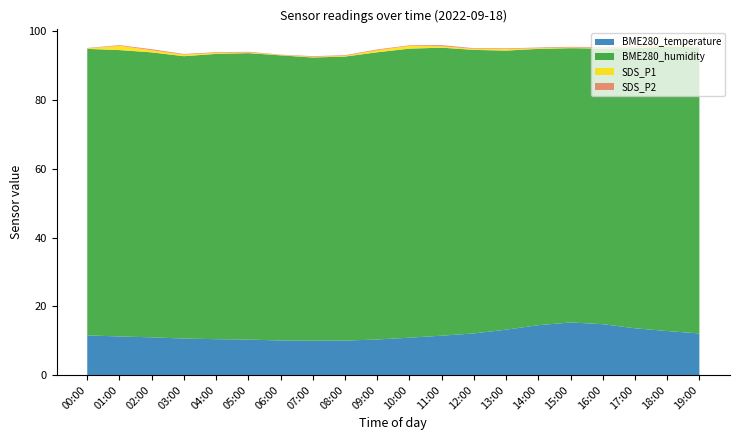

The value of BME280_temperature at 11:00 is 11.4. True or false?

True